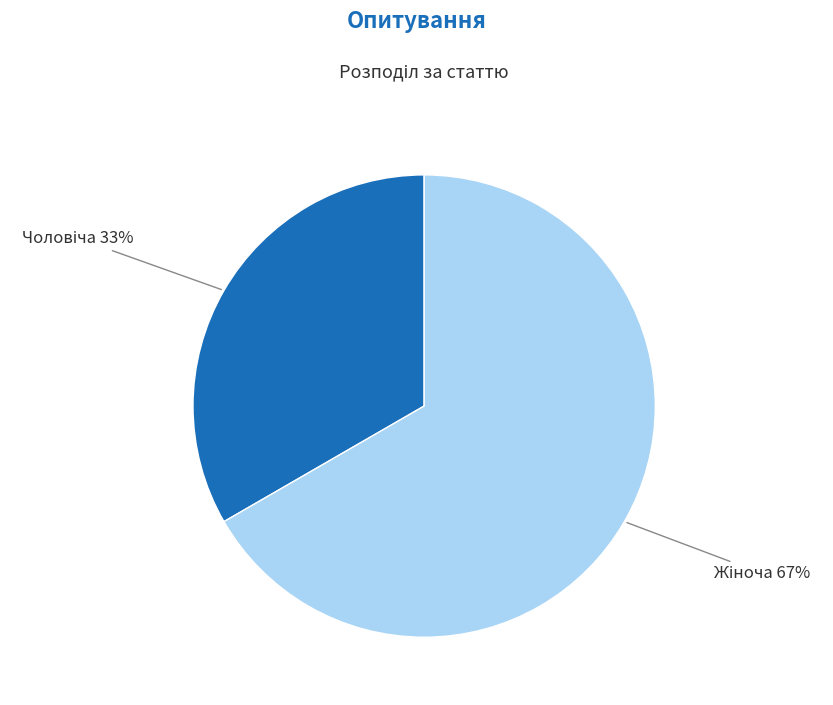

Is there any slice that represents more than half of the pie?

Yes